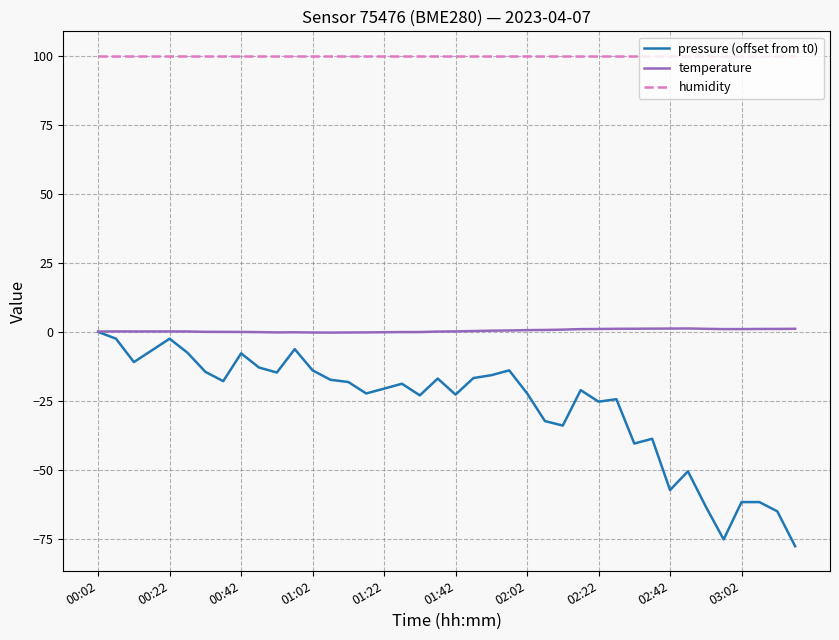

True or false: humidity and pressure (offset from t0) intersect in this chart.

False